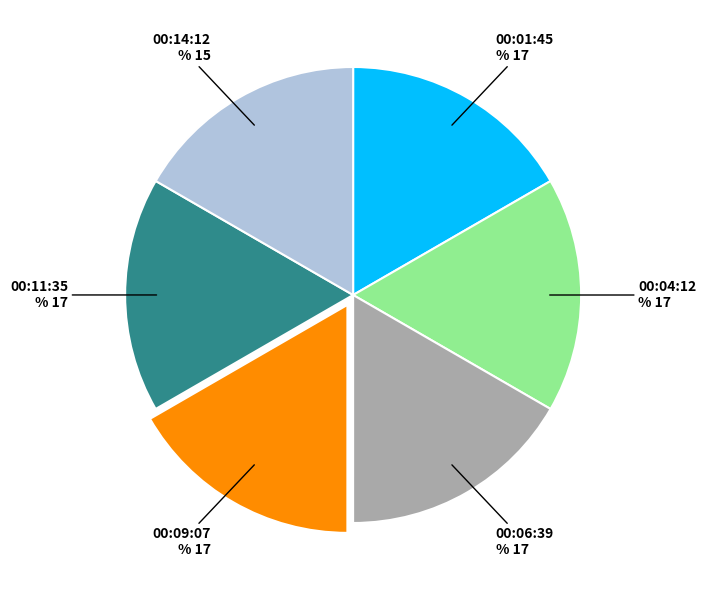

To the nearest percent, what is the average slice percentage?

17%